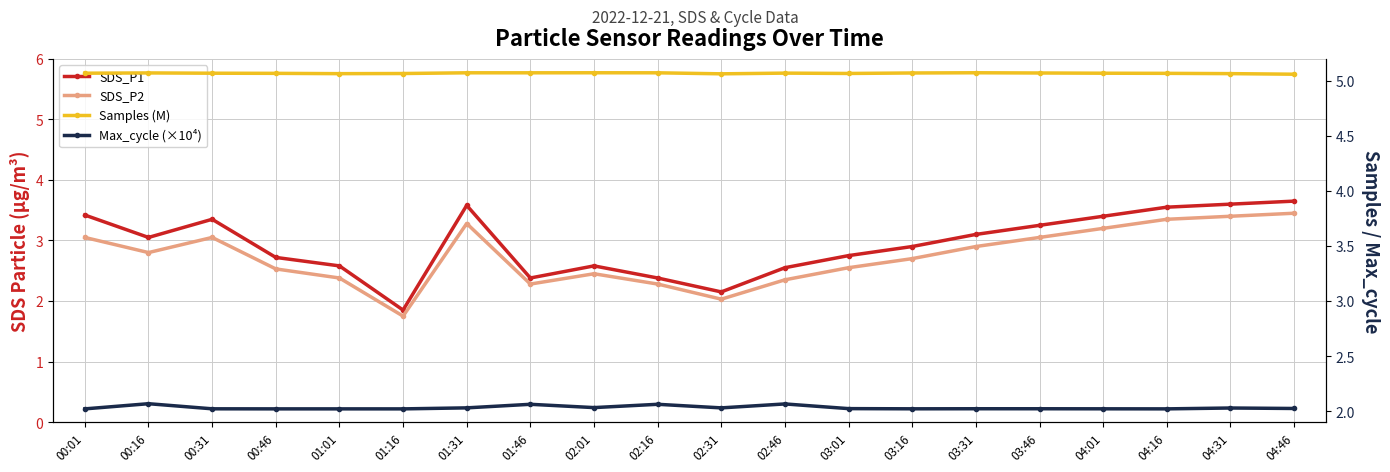

Which series has the largest total across all categories?

Samples (M)